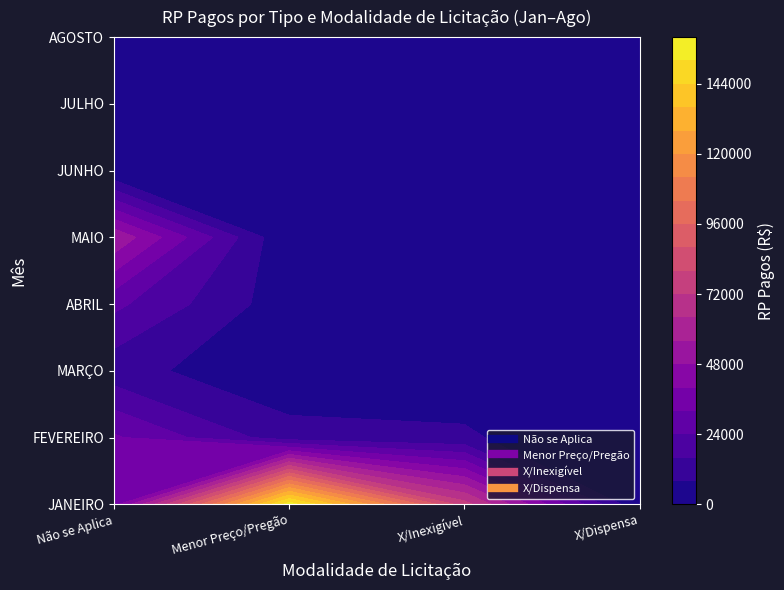

Reading left to right, list all the values displayed in this chart.

Não se Aplica_Não se Aplica: 6104.4	8486.9	0.0	8145.7	103520.6	23010.2	0.0	0.0	264.3	11517.5	0.0	0.0	0.0	0.0	3300.0	0.0	0.0	0.0	65.5	0.0	0.0	0.0	0.0	2405.4	4008.6	3609.0	2405.4	5344.8	4365.2
Menor Preço_Pregão: 0.0	0.0	6400.0	0.0	0.0	0.0	100000.0	2790.9	0.0	0.0	6176.7	1096.5	3491.6	1969.7	0.0	0.0	0.0	0.0	0.0	0.0	0.0	0.0	50000.0	0.0	0.0	0.0	0.0	0.0	0.0
X_Inexigível: 0.0	0.0	0.0	0.0	0.0	0.0	0.0	0.0	264.3	0.0	0.0	0.0	0.0	0.0	19509.8	0.0	46451.5	7258.3	0.0	962.0	98.4	4800.0	0.0	0.0	0.0	0.0	0.0	0.0	0.0
X_Dispensa: 0.0	0.0	0.0	0.0	0.0	0.0	0.0	0.0	0.0	0.0	0.0	0.0	0.0	0.0	0.0	0.0	0.0	0.0	65.5	0.0	0.0	0.0	0.0	0.0	0.0	0.0	0.0	0.0	0.0